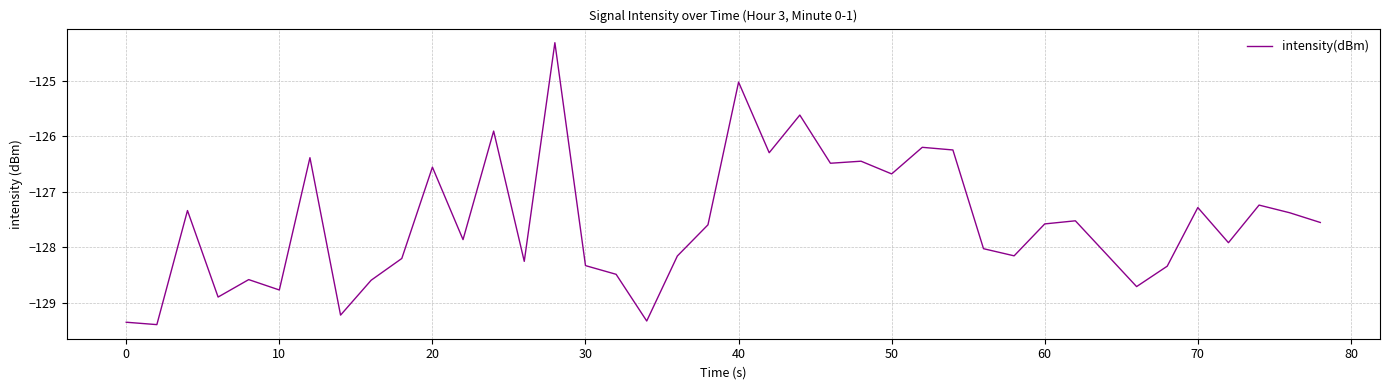

Reading right to left, extract all data points from this chart.

-127.6	-127.4	-127.2	-127.9	-127.3	-128.3	-128.7	-128.1	-127.5	-127.6	-128.2	-128.0	-126.2	-126.2	-126.7	-126.4	-126.5	-125.6	-126.3	-125.0	-127.6	-128.2	-129.3	-128.5	-128.3	-124.3	-128.3	-125.9	-127.9	-126.6	-128.2	-128.6	-129.2	-126.4	-128.8	-128.6	-128.9	-127.3	-129.4	-129.3